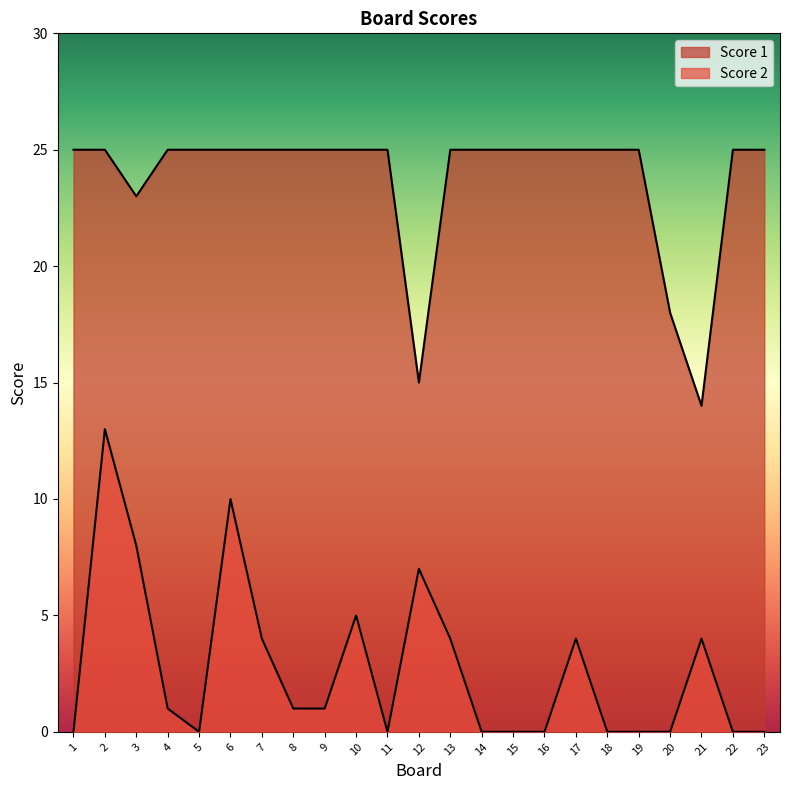

In Score 1, how many points are lower than both neighbors (excluding endpoints)?

3